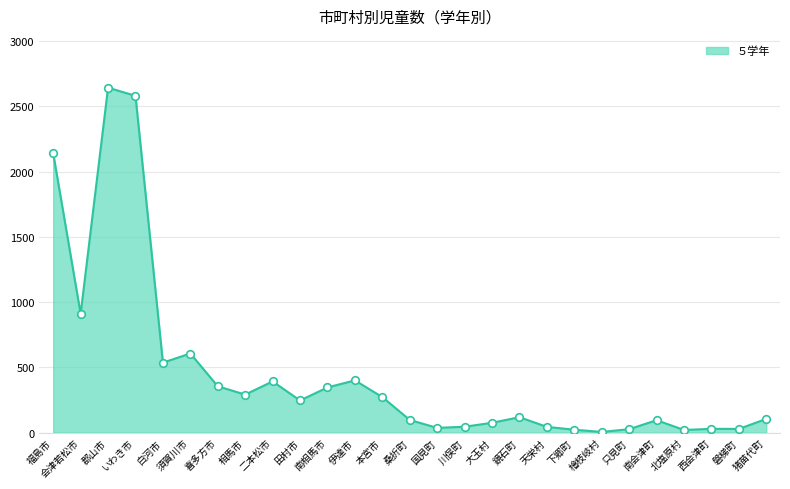

Which has a higher value, 大玉村 or いわき市?

いわき市